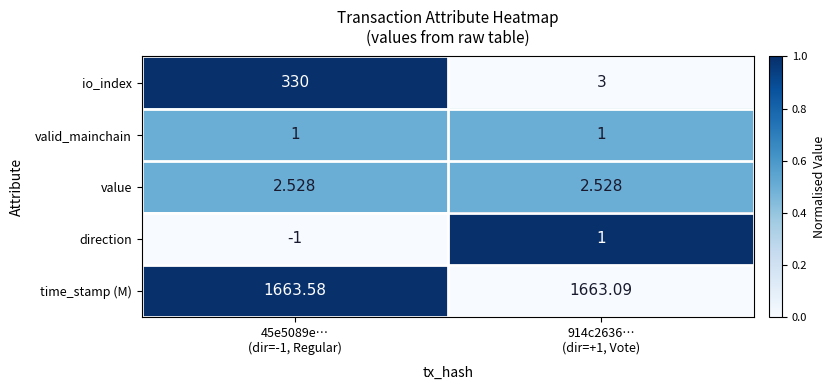

Which series has the largest total across all categories?

time_stamp (M)